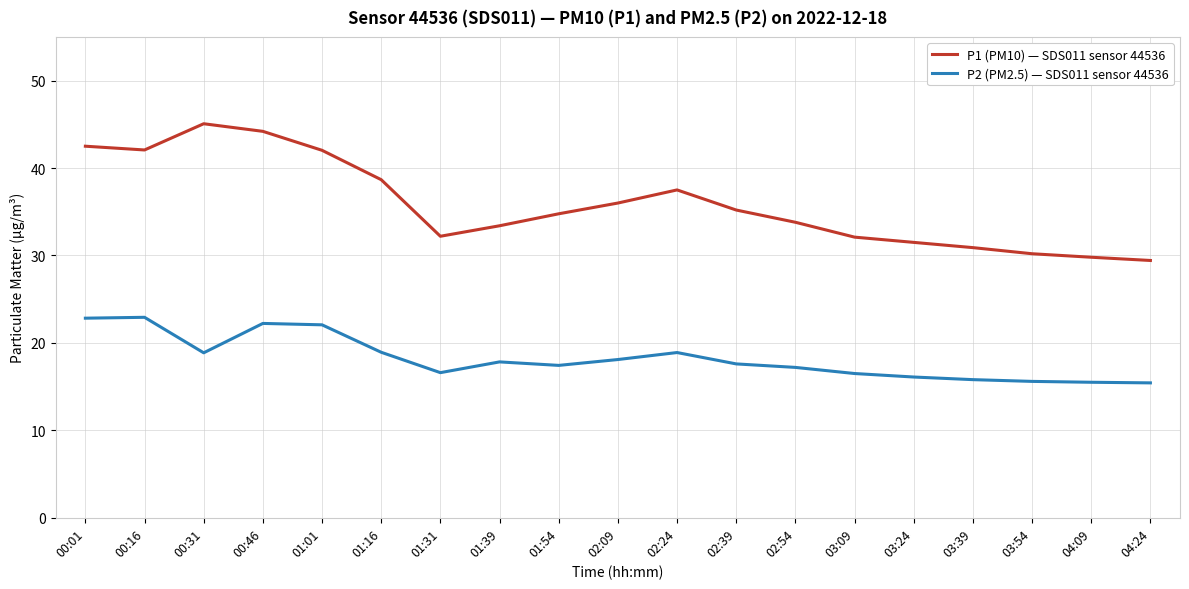

List the series in order of their peak value, highest first.

P1 (PM10) — SDS011 sensor 44536, P2 (PM2.5) — SDS011 sensor 44536